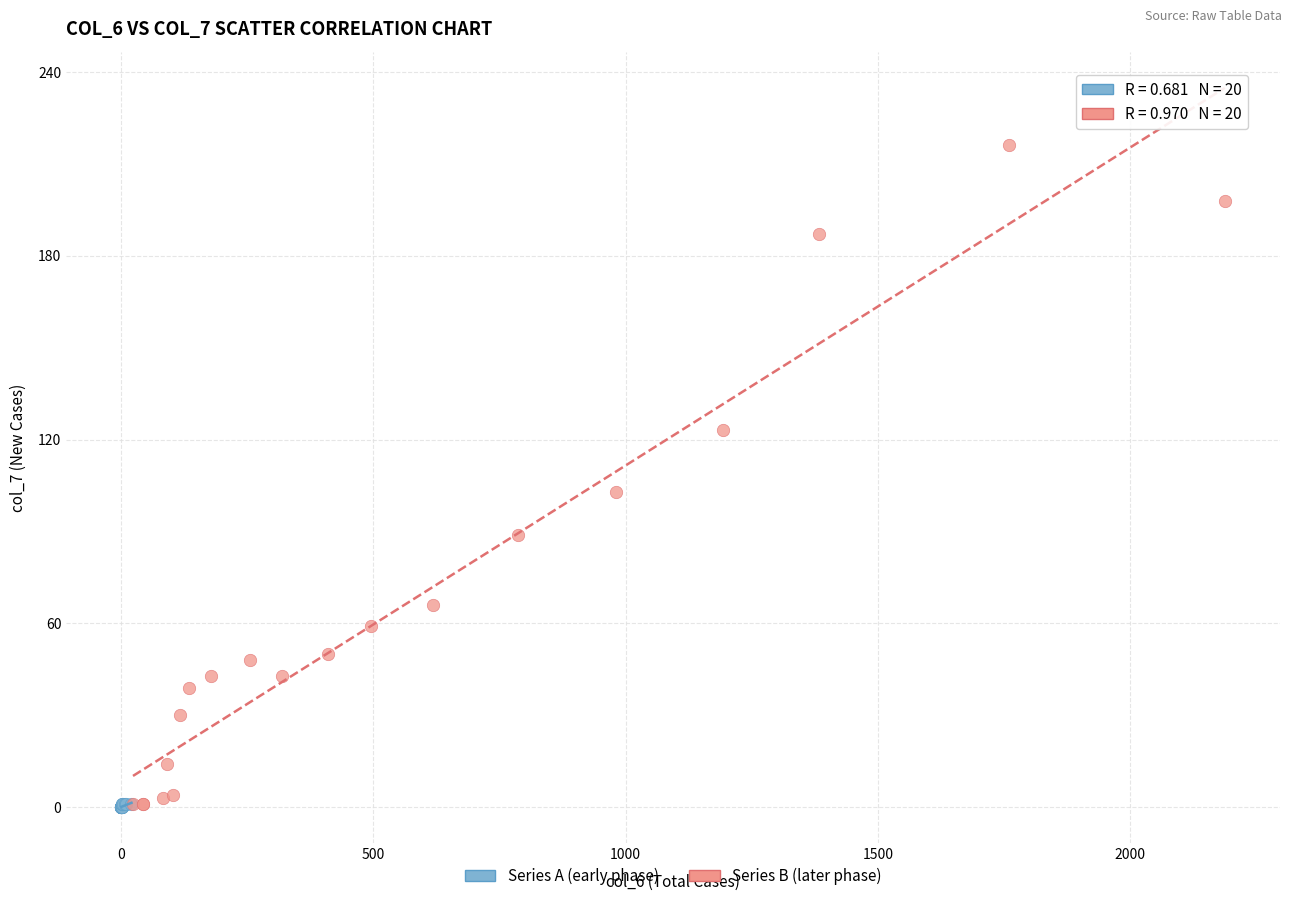

Which series has the widest spread of Y values?

Series B (later phase)